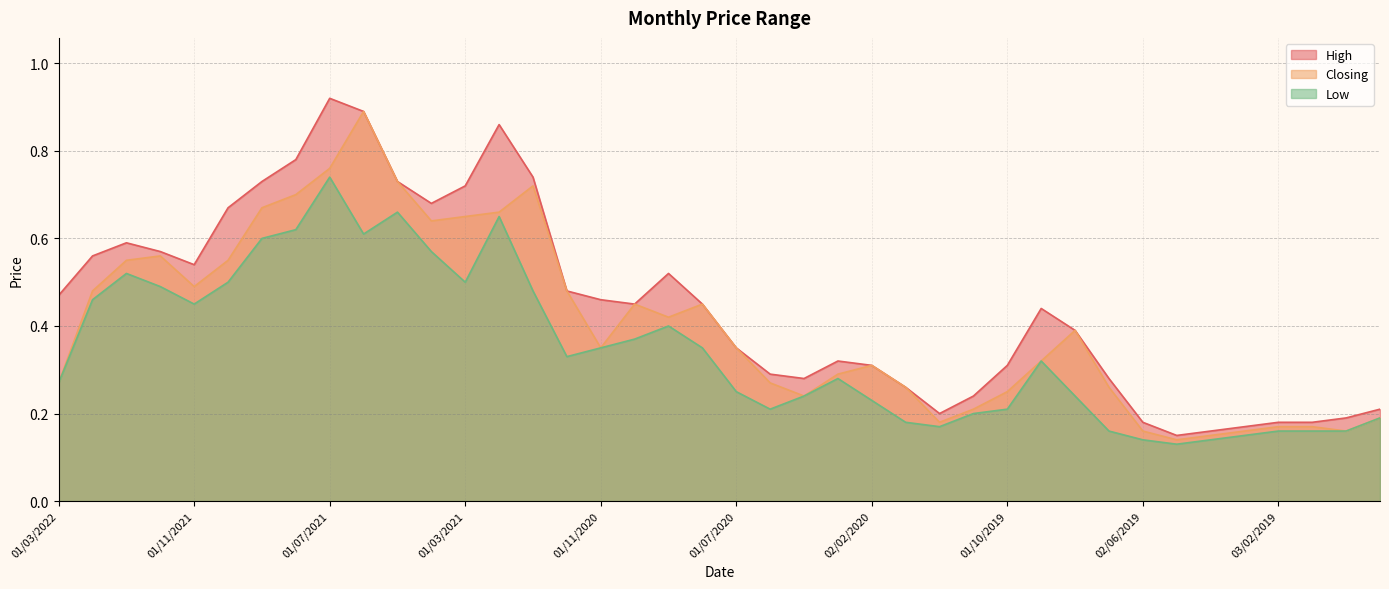

What are all the series names shown in the legend?

High, Closing, Low